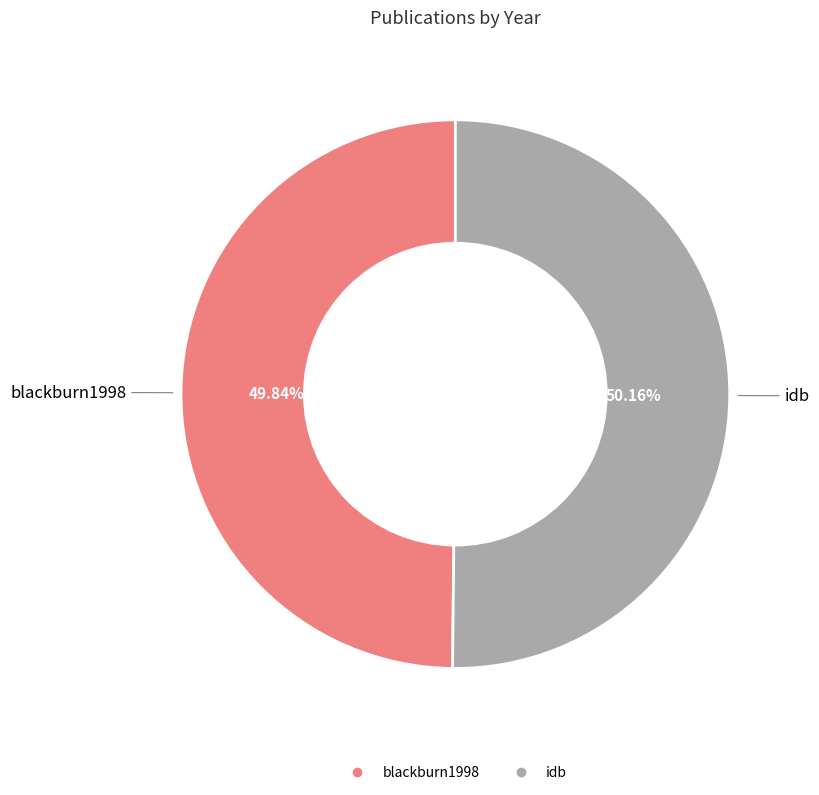

Approximately how many times larger is the value at idb compared to blackburn1998?

1.0